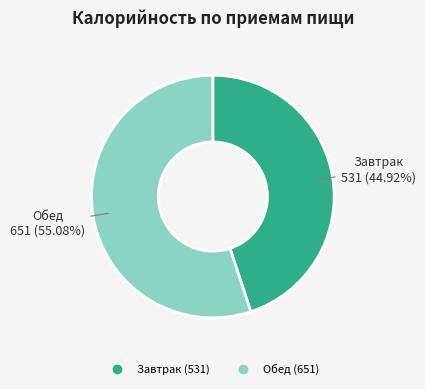

To the nearest percent, what portion does Обед represent?

55%